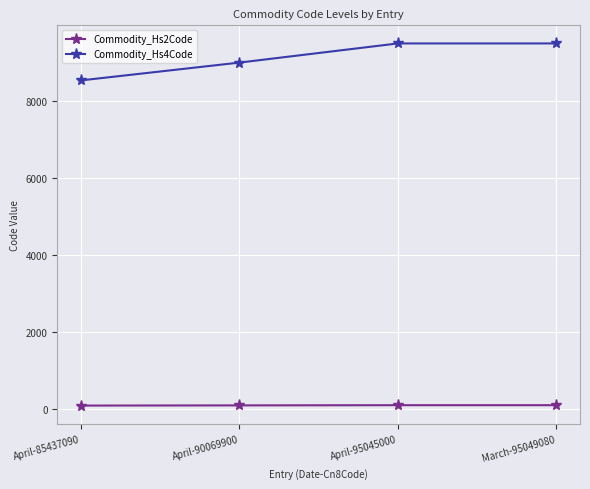

Which series has the largest total across all categories?

Commodity_Hs4Code